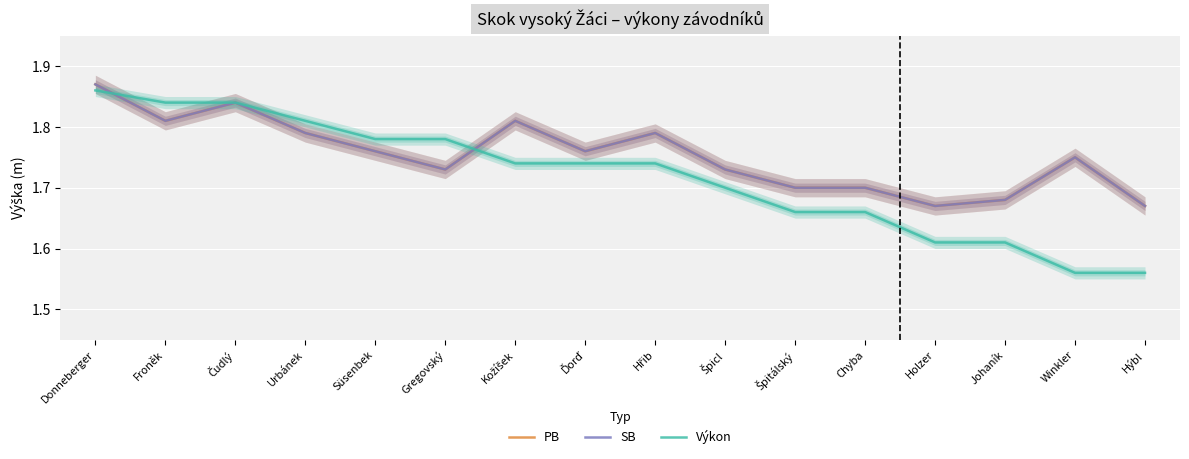

What is the total value across all series at Froněk?

5.5